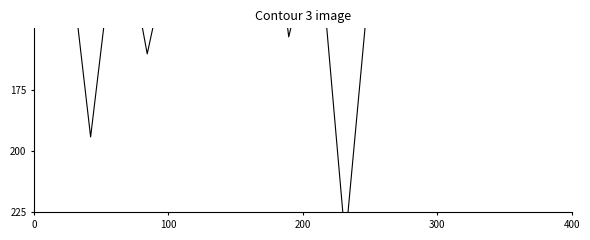

Does the chart display data point markers on the line(s)?

No